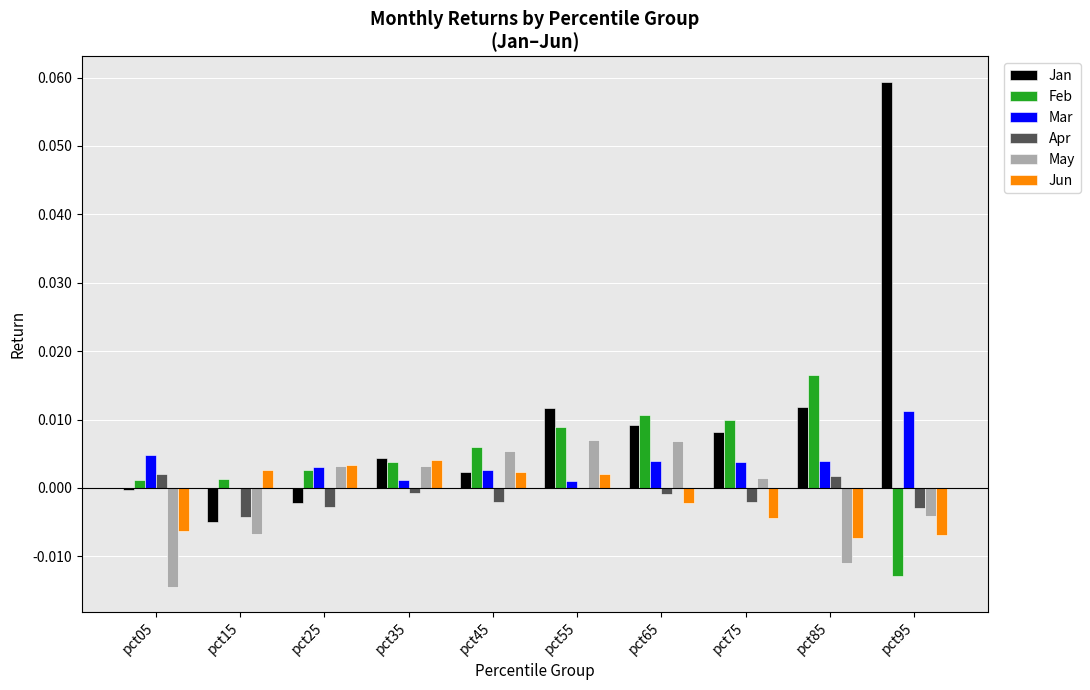

At which label does Apr first exceed 0?

pct05